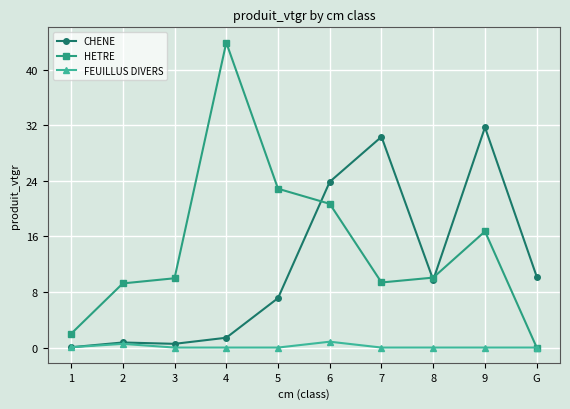

Which series has the widest spread of values?

HETRE